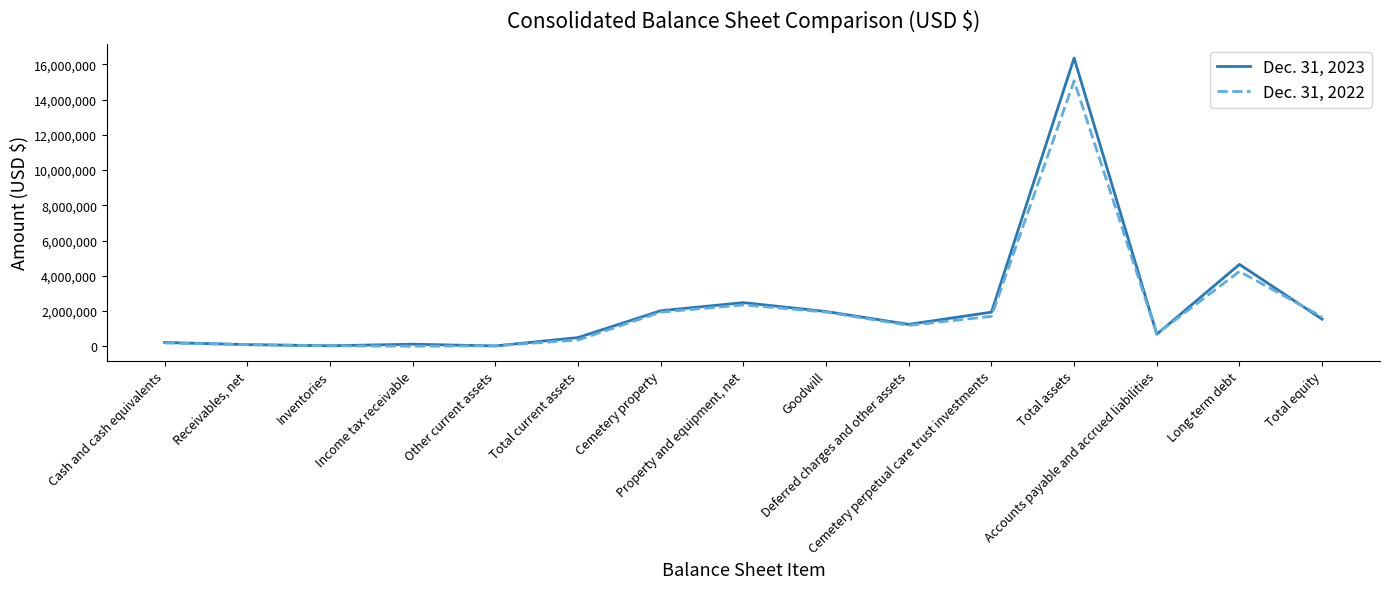

What is the sum of the Dec. 31, 2022 values at Total equity and Inventories?

1705163